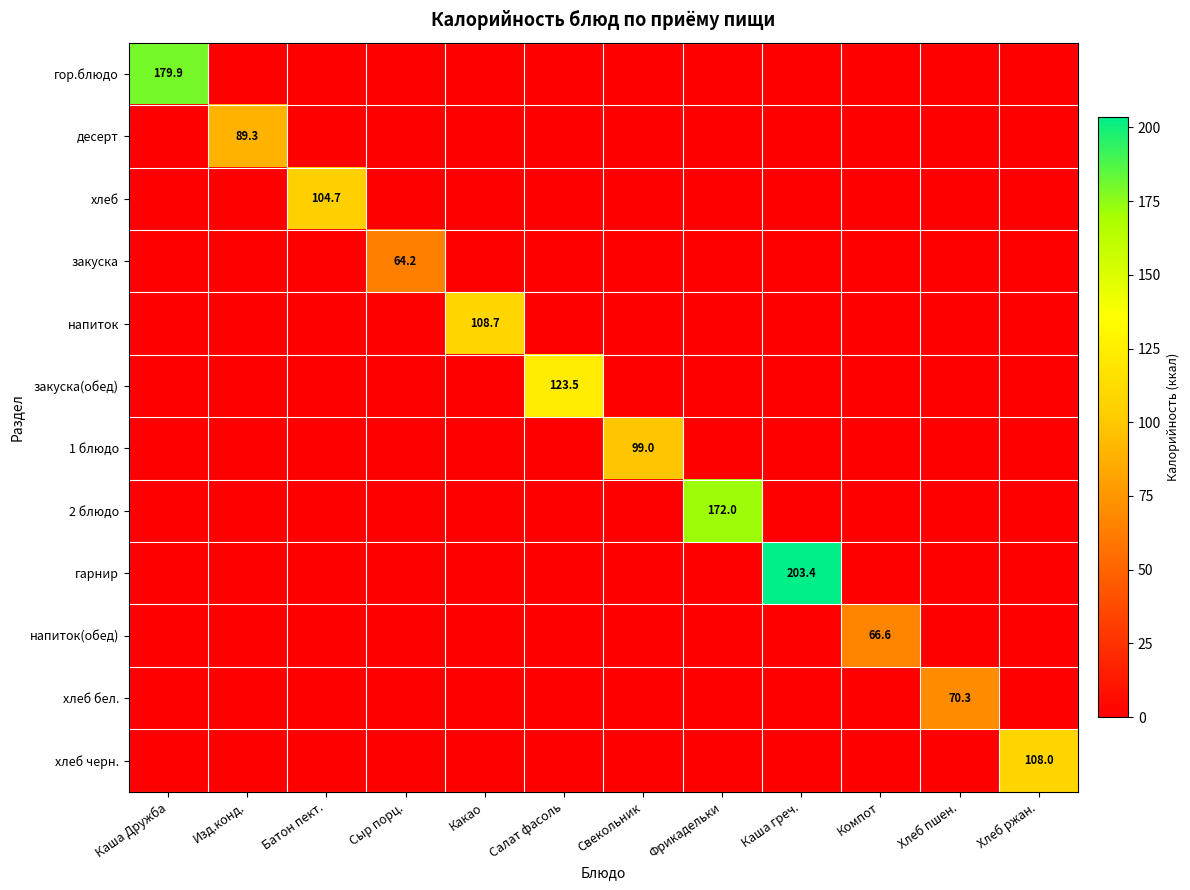

What is the total value across all series at Свекольник?

99.0